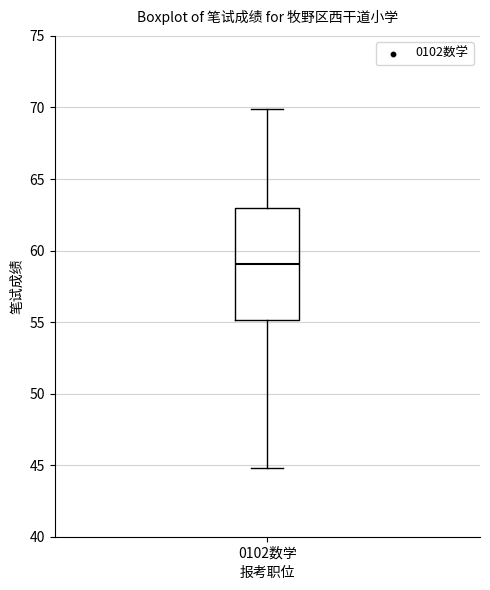

Transcribe this box plot: give where the median line is, the range the box spans, and where the two whiskers end, as read against the y-axis. The values are not printed on the chart, so give them approximately, as read against the axis.

median 59, box 55 to 63, whiskers 45 to 70